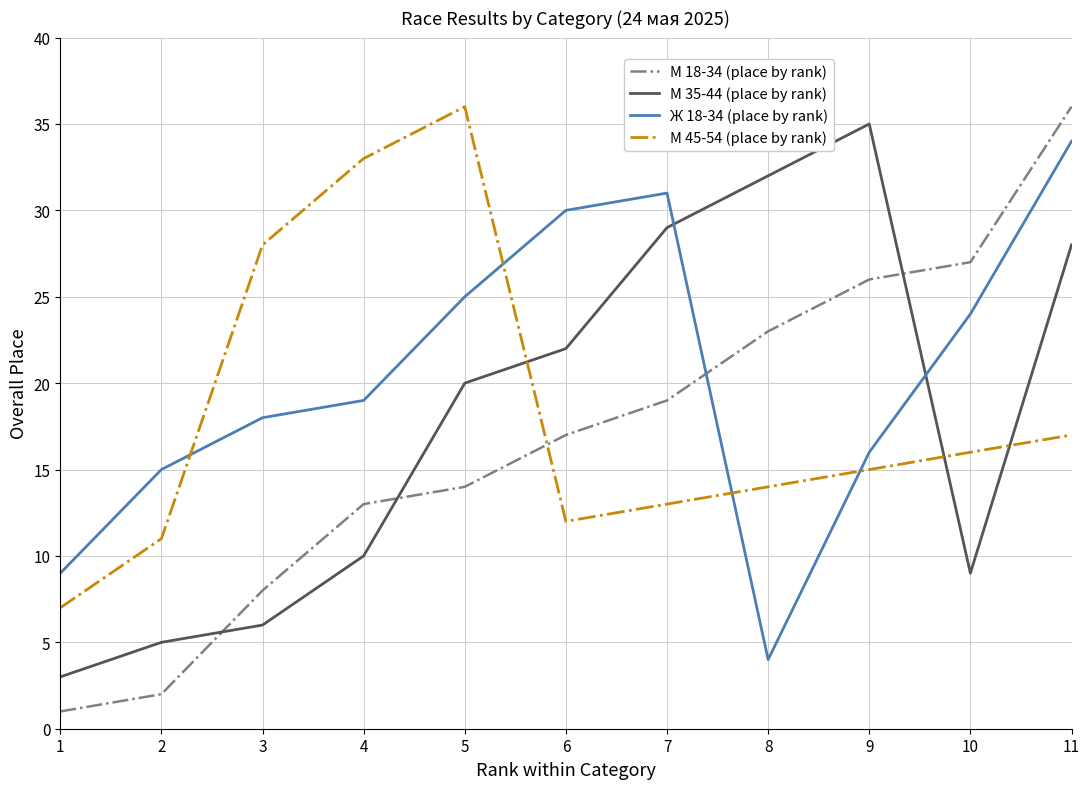

Between 2 and 6, which series saw the biggest shift?

М 35-44 (place by rank)